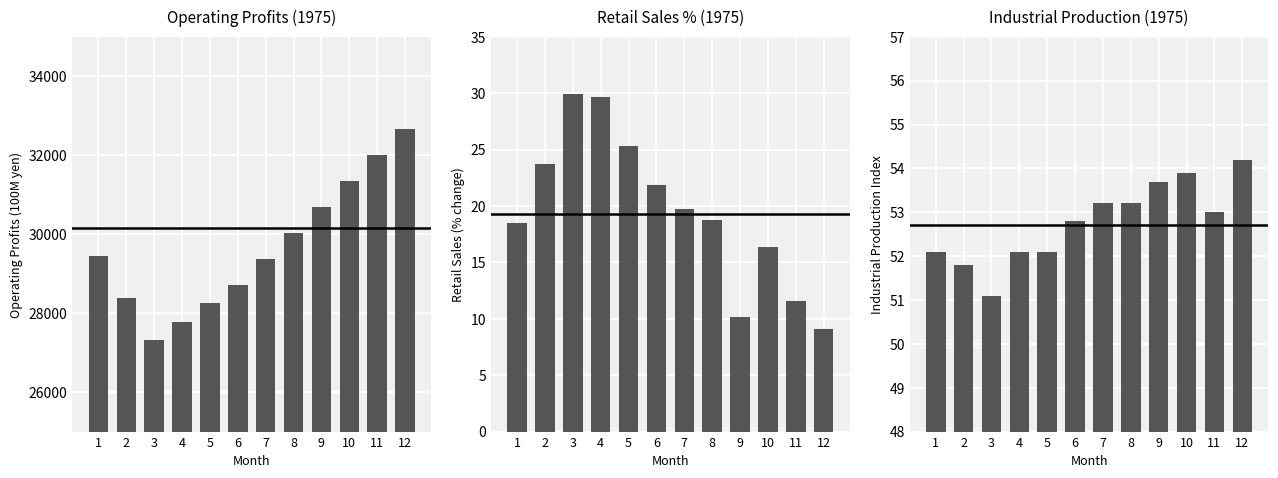

Is the value of Retail Sales (%) at 6 greater than the value of Industrial Production at 3?

No